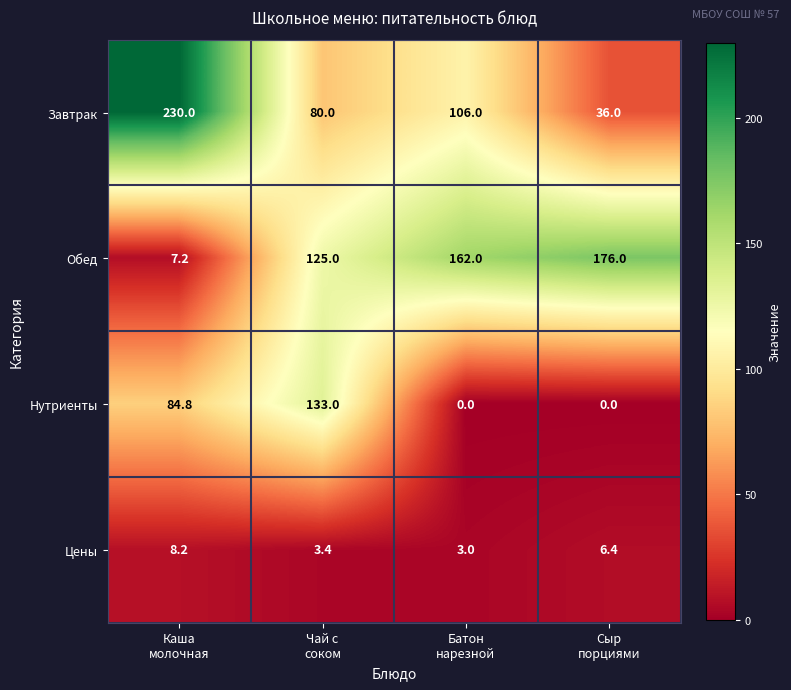

What is the difference between the highest and lowest values at Чай с
соком?

129.6